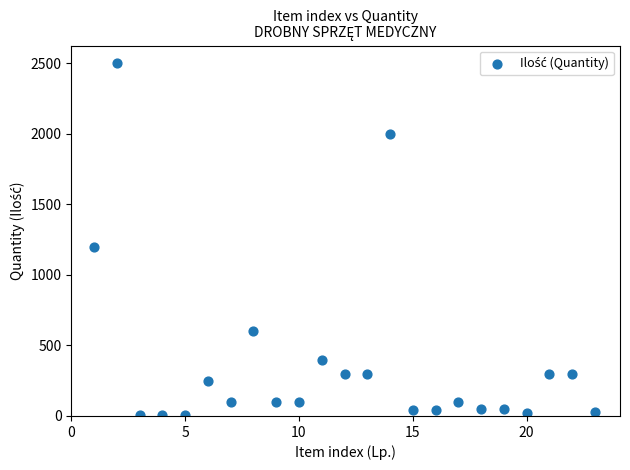

What is the range of X values (max minus min)?

22